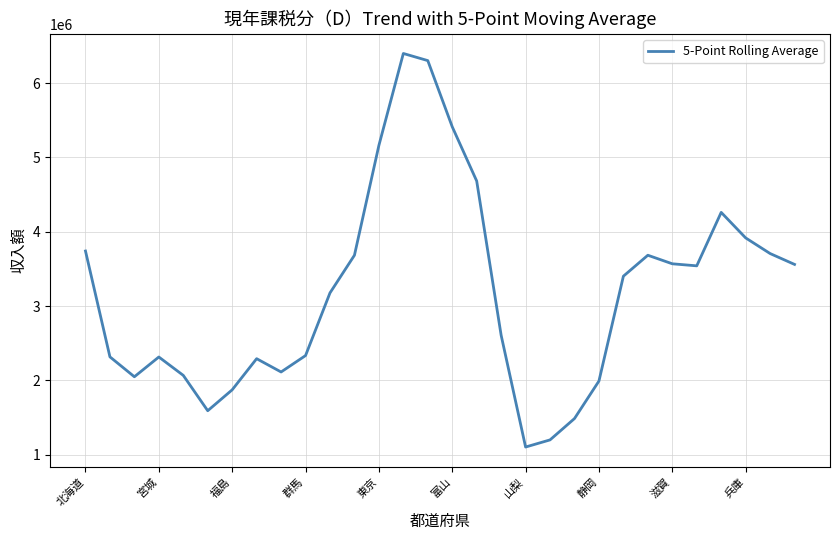

What is the difference between the maximum and minimum values?

5295994.0